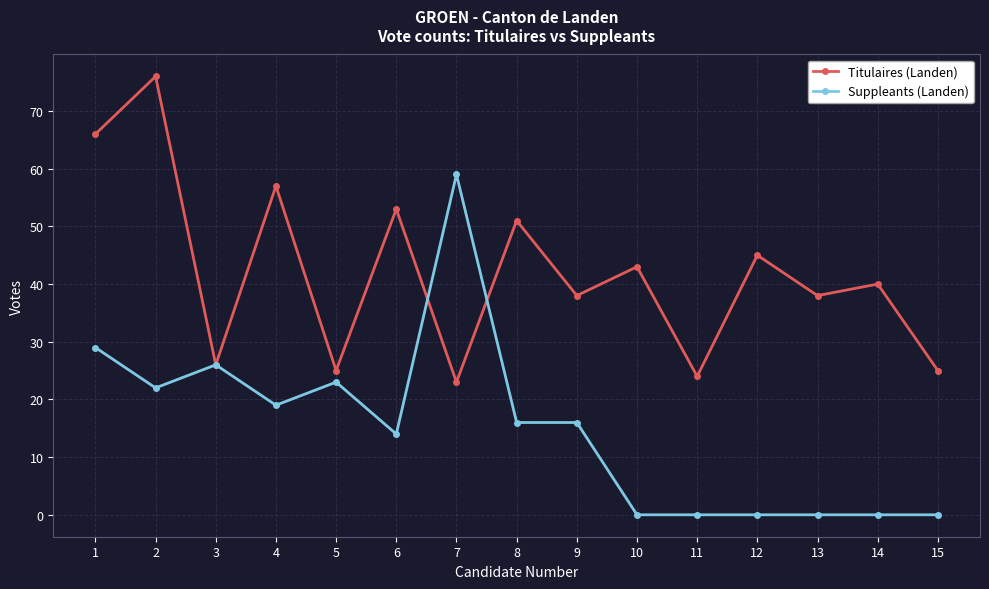

What is the difference between the maximum and second lowest values in the Titulaires (Landen) series?

52